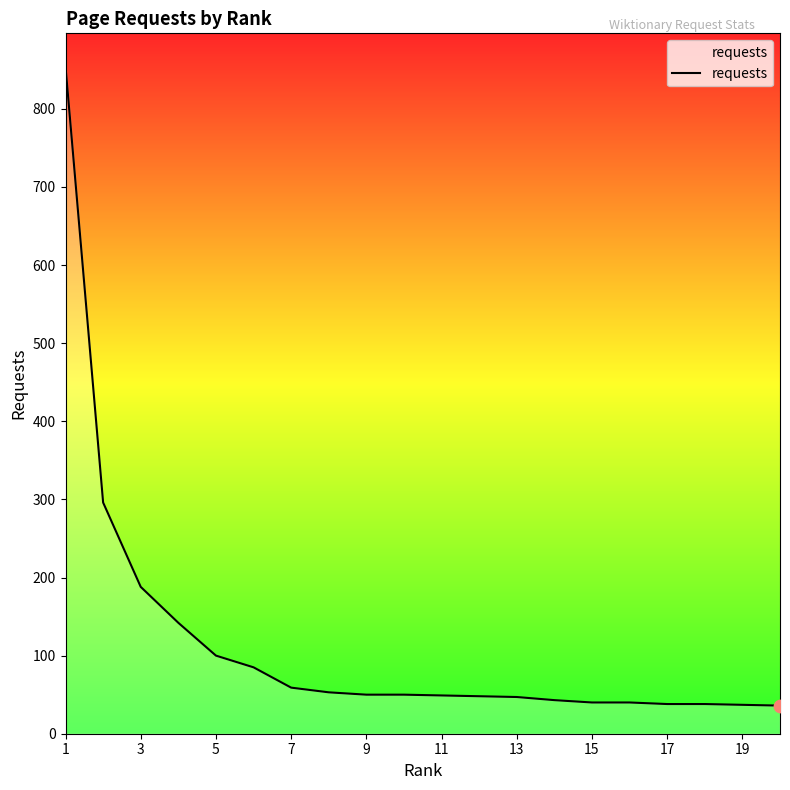

What is the minimum value shown in the chart?

36